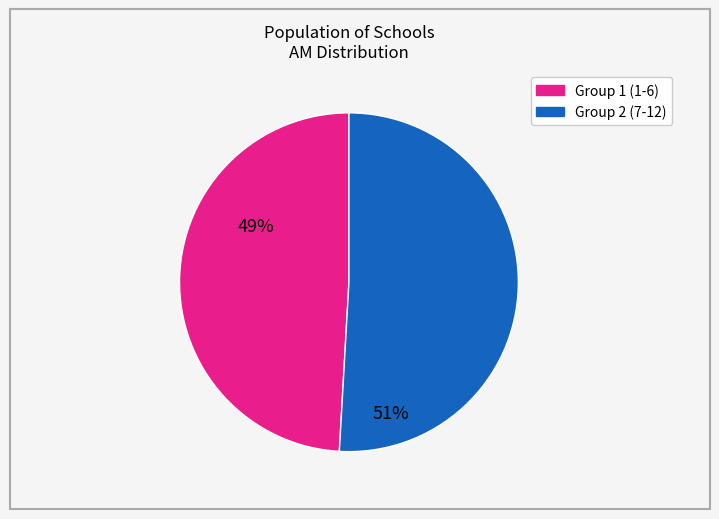

Is there a majority slice in this chart?

Yes